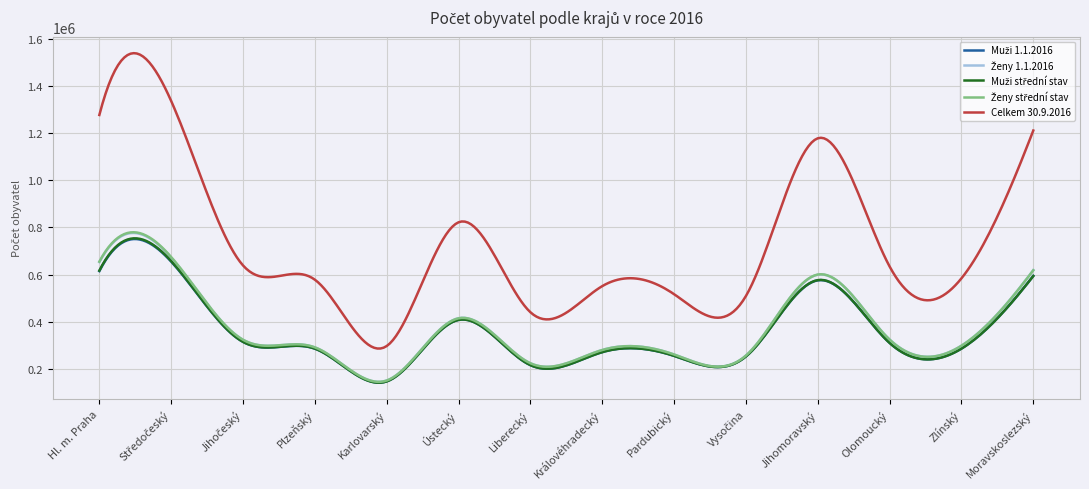

Which series has the widest spread of values?

Celkem 30.9.2016